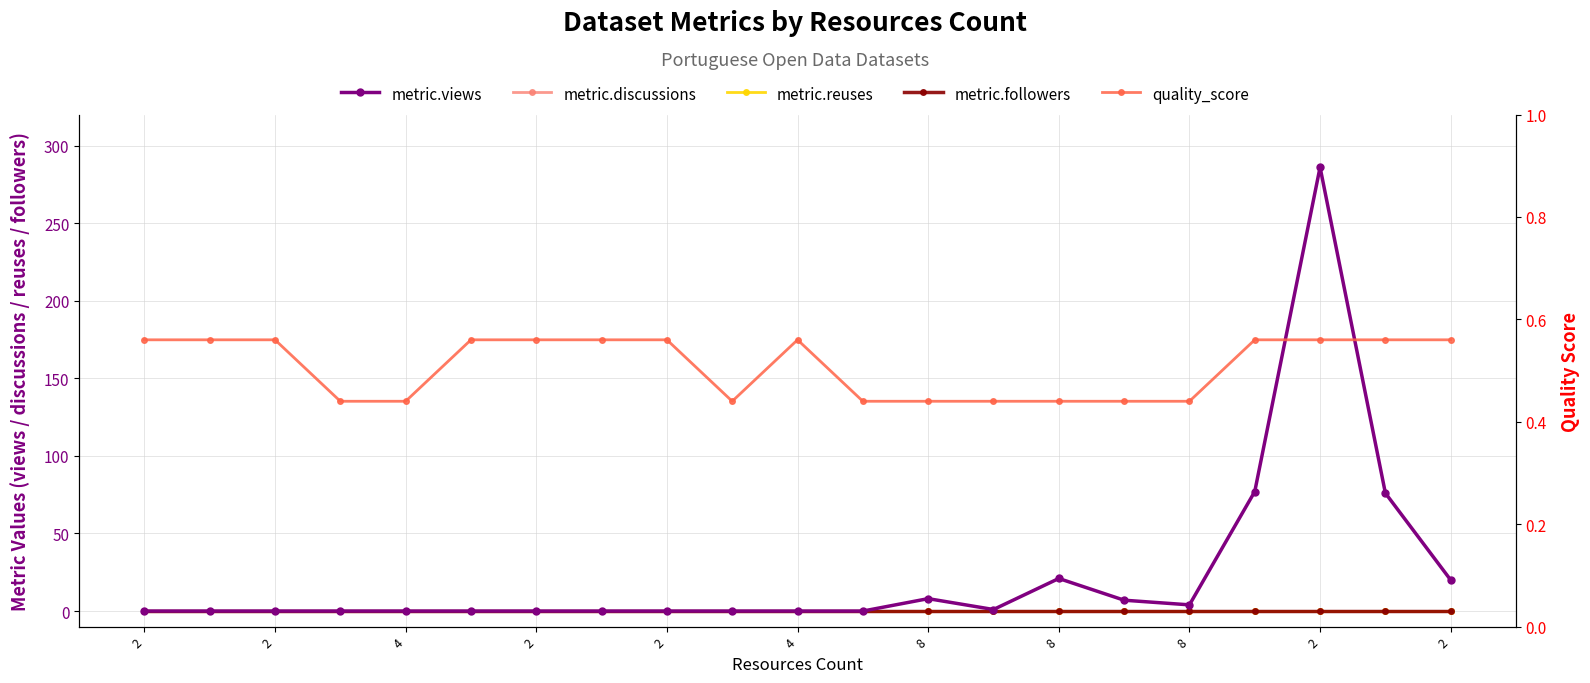

How many lines are shown in the chart?

5